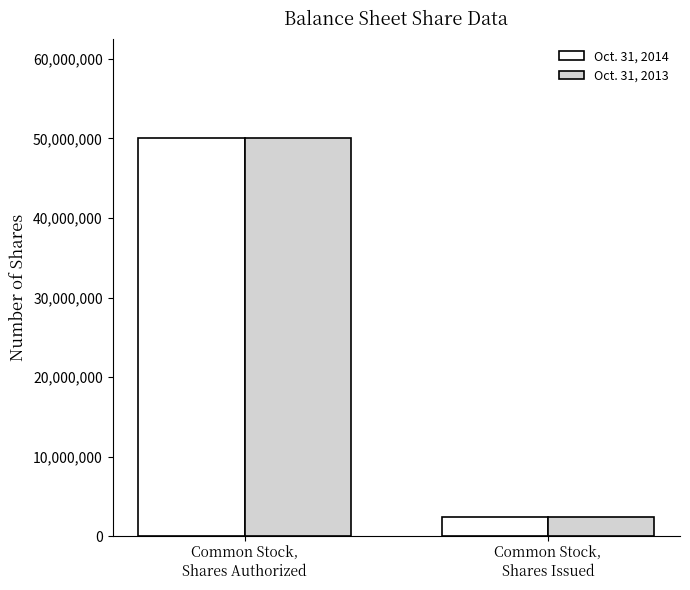

What is the maximum value shown in the chart?

50000000